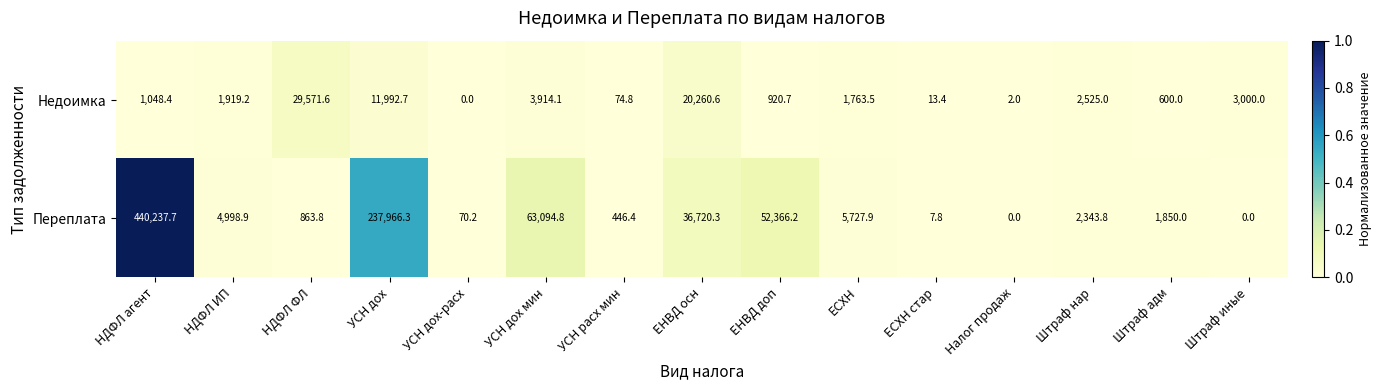

Reading left to right, extract all data points from this chart.

Недоимка: НДФЛ агент=1048.4	НДФЛ ИП=1919.2	НДФЛ ФЛ=29571.6	УСН дох=11992.7	УСН дох-расх=0.0	УСН дох мин=3914.1	УСН расх мин=74.8	ЕНВД осн=20260.6	ЕНВД доп=920.7	ЕСХН=1763.5	ЕСХН стар=13.4	Налог продаж=2.0	Штраф нар=2525.0	Штраф адм=600.0	Штраф иные=3000.0
Переплата: НДФЛ агент=440237.7	НДФЛ ИП=4998.9	НДФЛ ФЛ=863.8	УСН дох=237966.3	УСН дох-расх=70.2	УСН дох мин=63094.8	УСН расх мин=446.4	ЕНВД осн=36720.3	ЕНВД доп=52366.2	ЕСХН=5727.9	ЕСХН стар=7.8	Налог продаж=0.0	Штраф нар=2343.8	Штраф адм=1850.0	Штраф иные=0.0